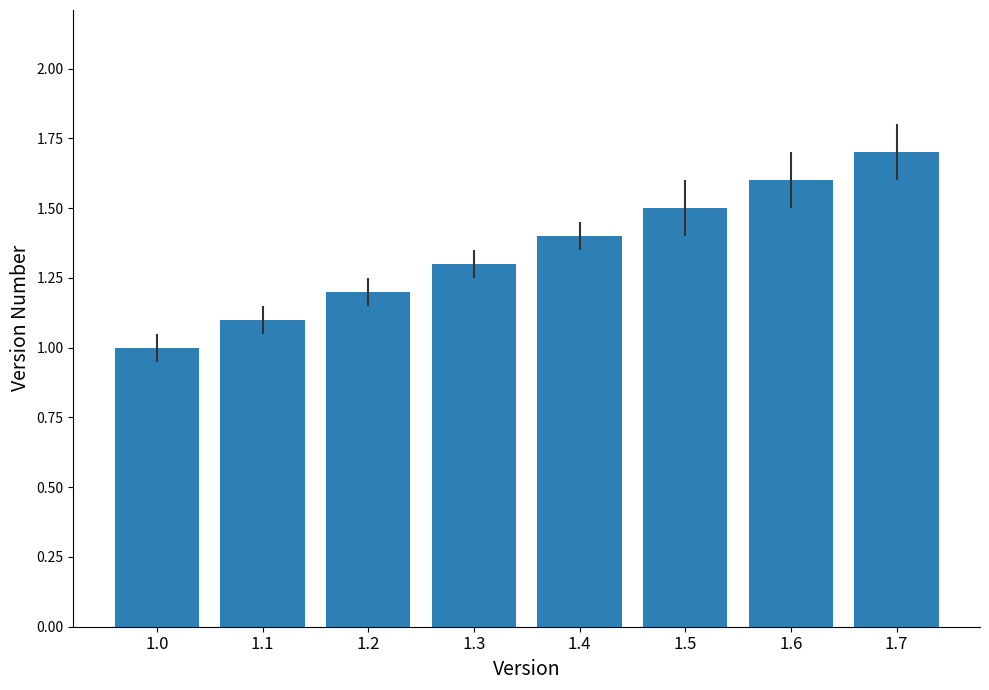

Reading left to right, what are all the values shown in this chart?

1.0	1.1	1.2	1.3	1.4	1.5	1.6	1.7